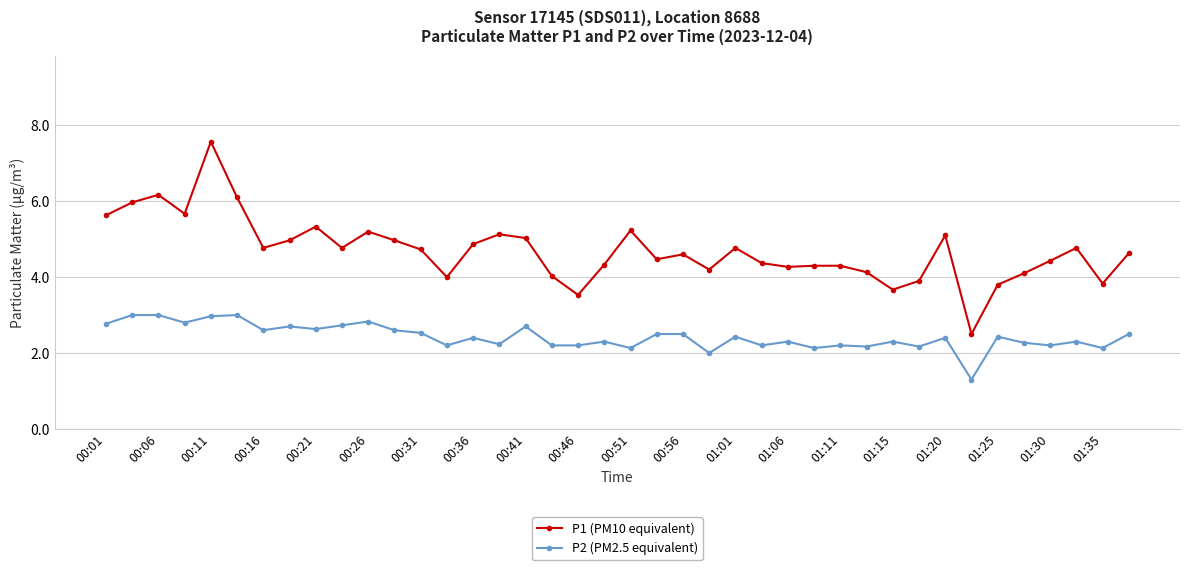

Which series has the largest total across all categories?

P1 (PM10 equivalent)